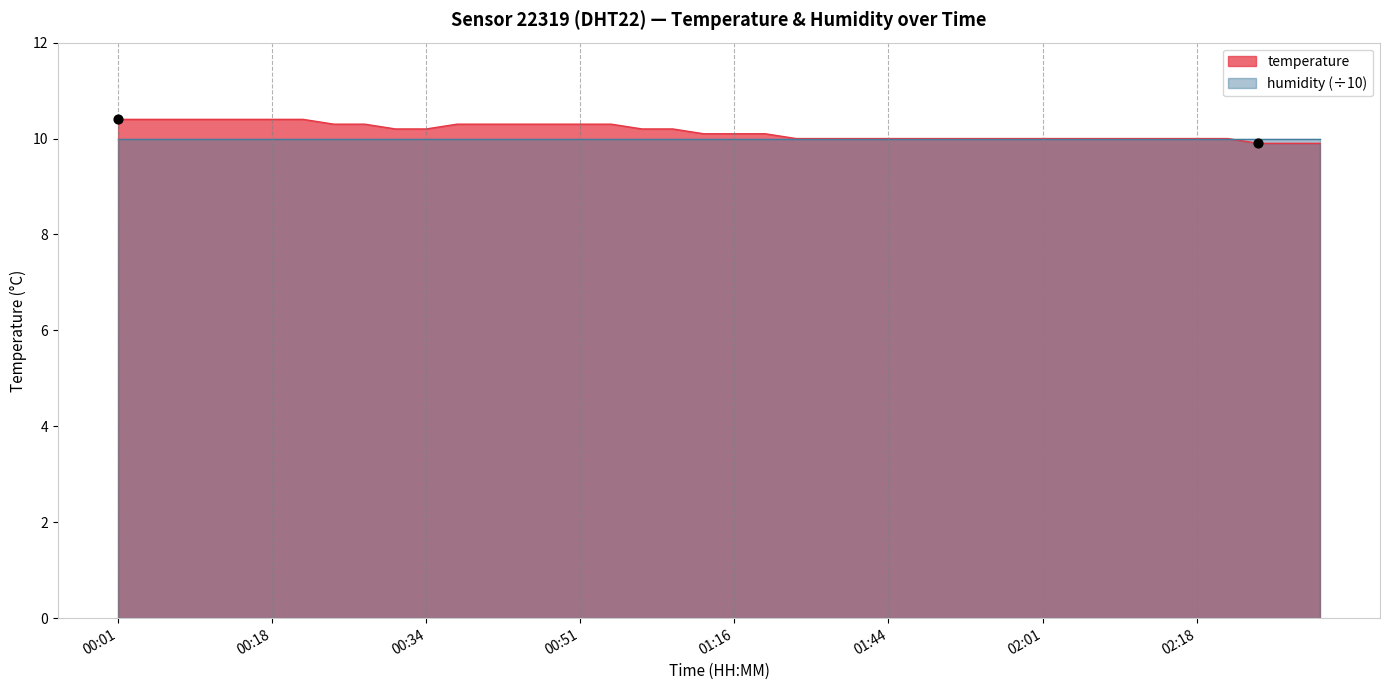

Approximately how many times larger is the value at 00:44 compared to 02:01?

1.0